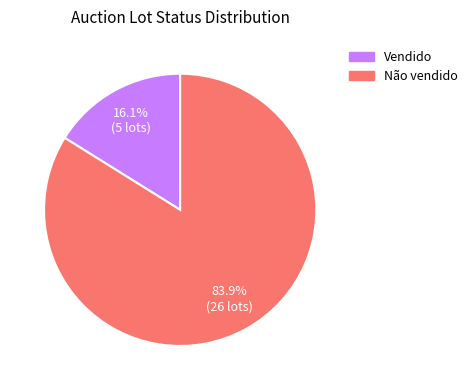

What is the smallest slice in the pie chart?

Vendido